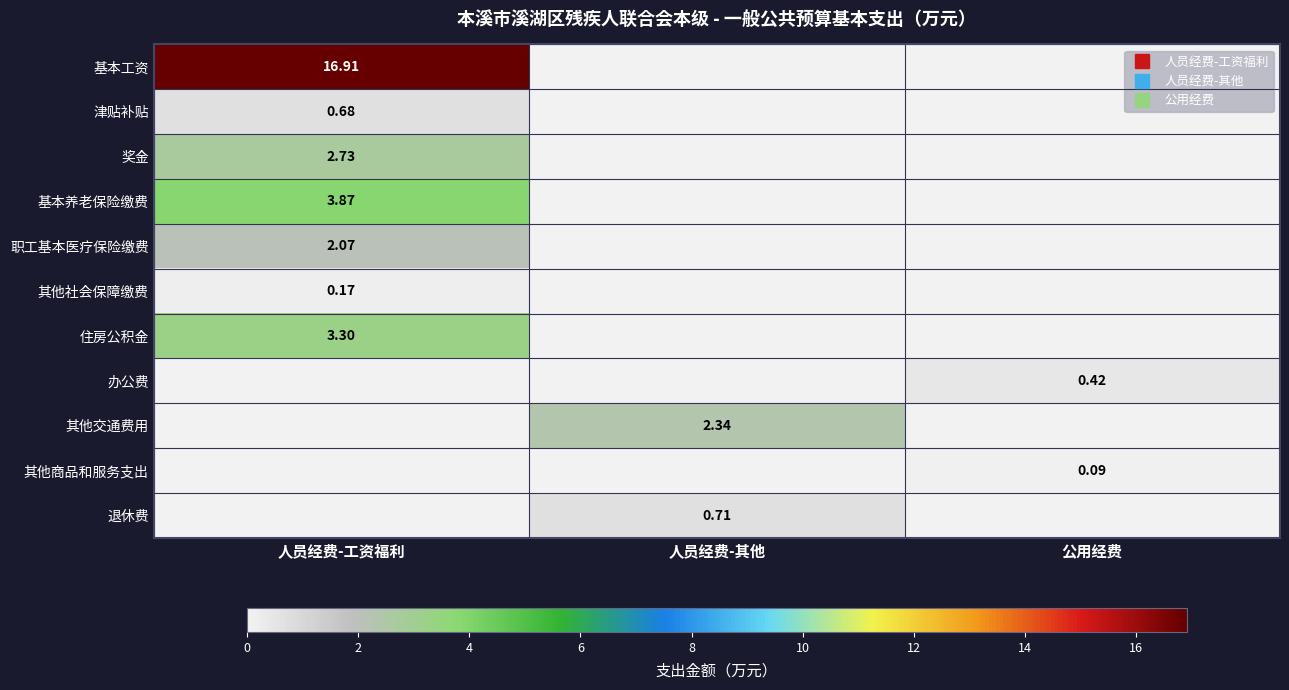

Is the value of 其他交通费用 at 公用经费 greater than the value of 津贴补贴 at 人员经费-工资福利?

No